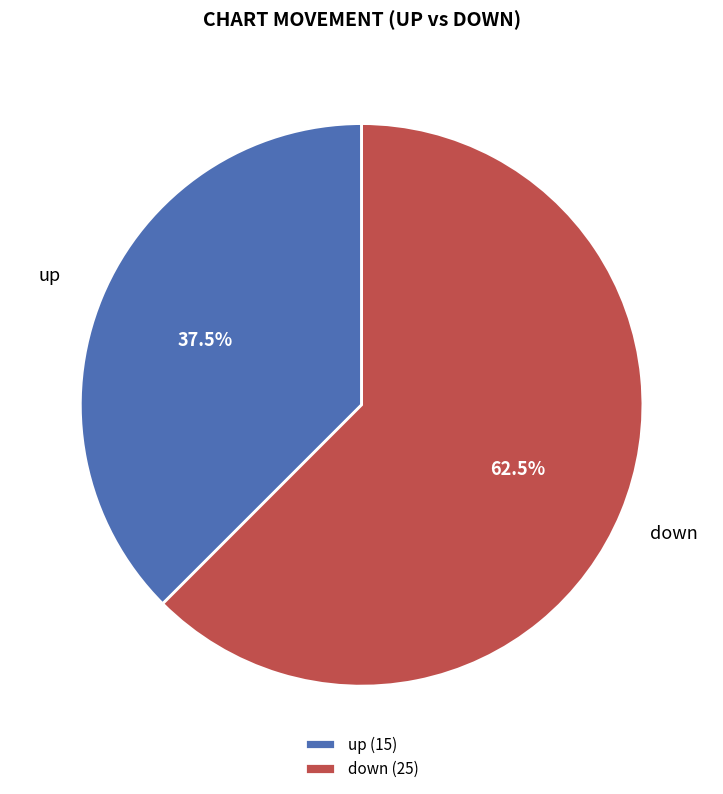

Between up (15) and down (25), which is larger?

down (25)